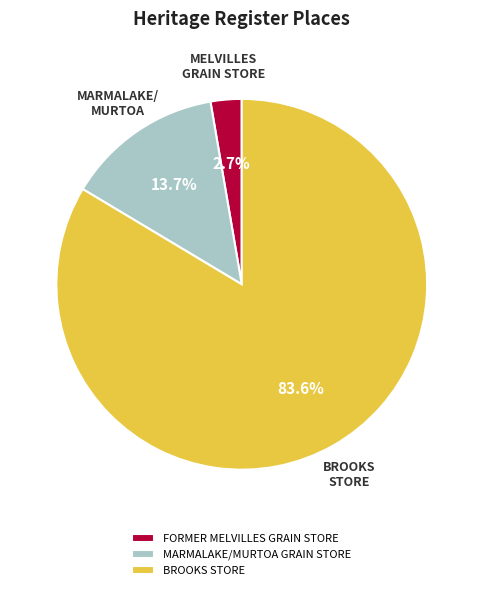

How many slices are in this pie chart?

3